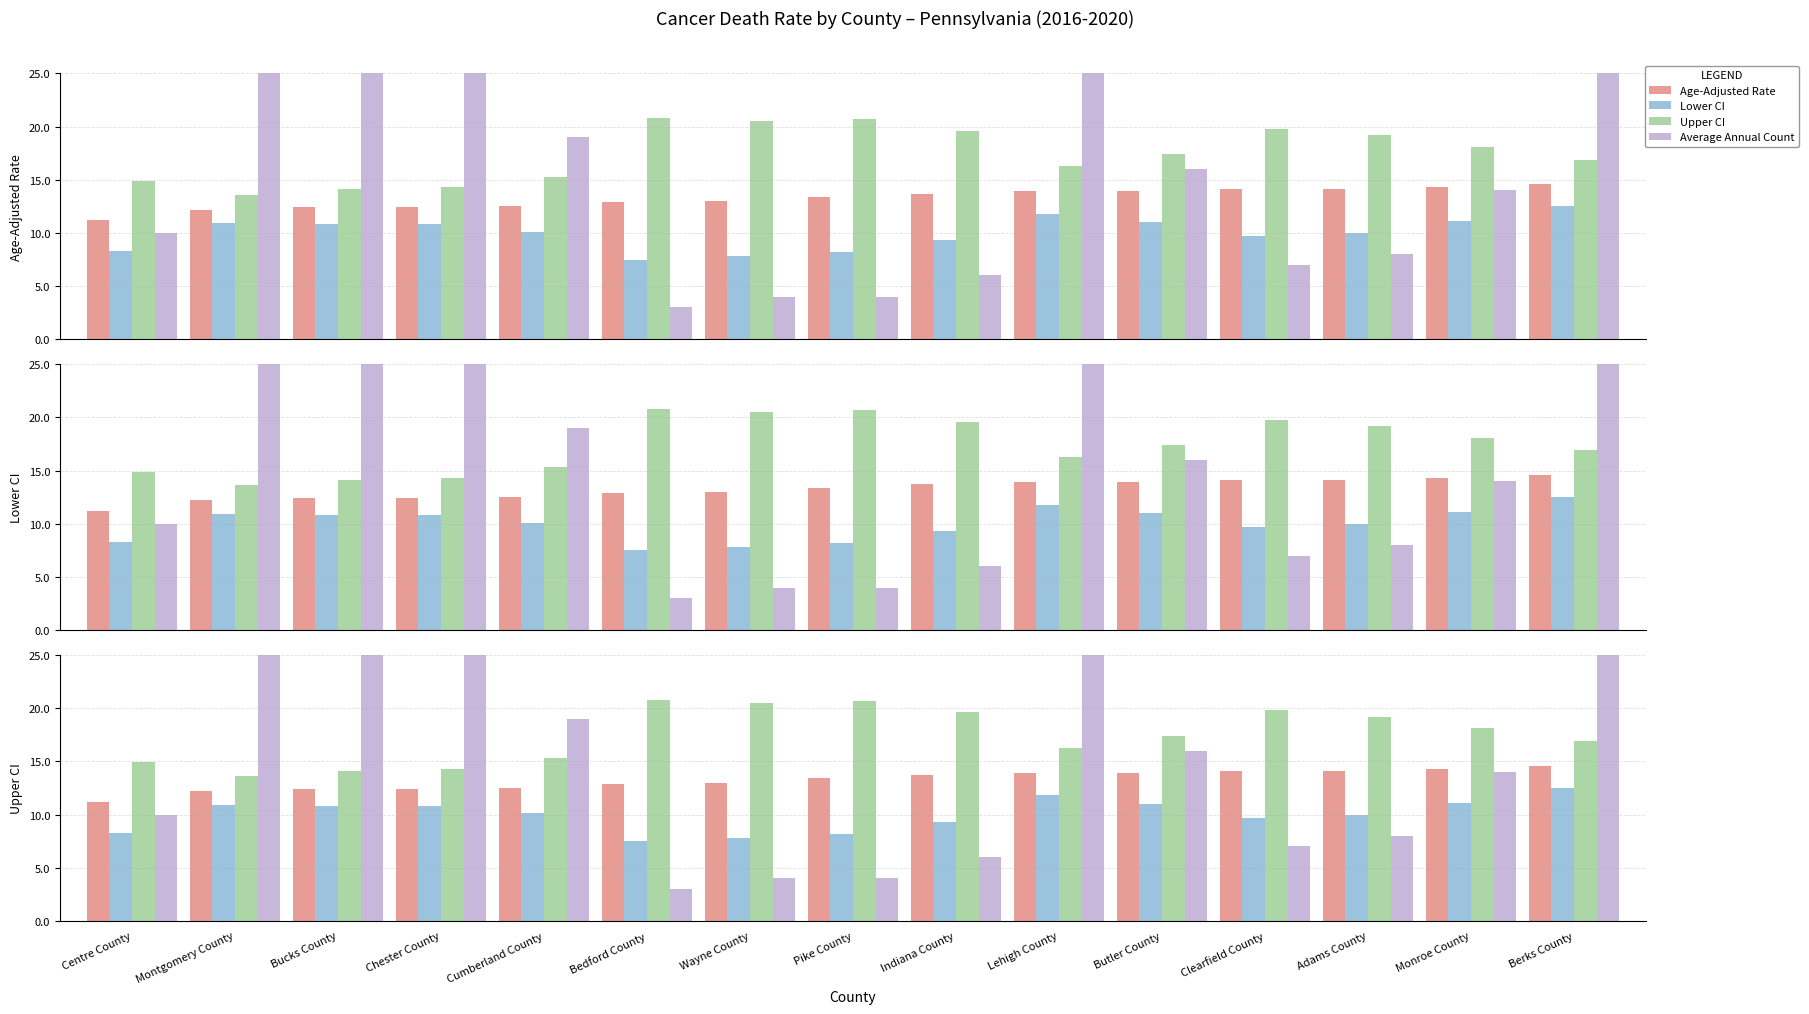

How many groups of bars are there?

15